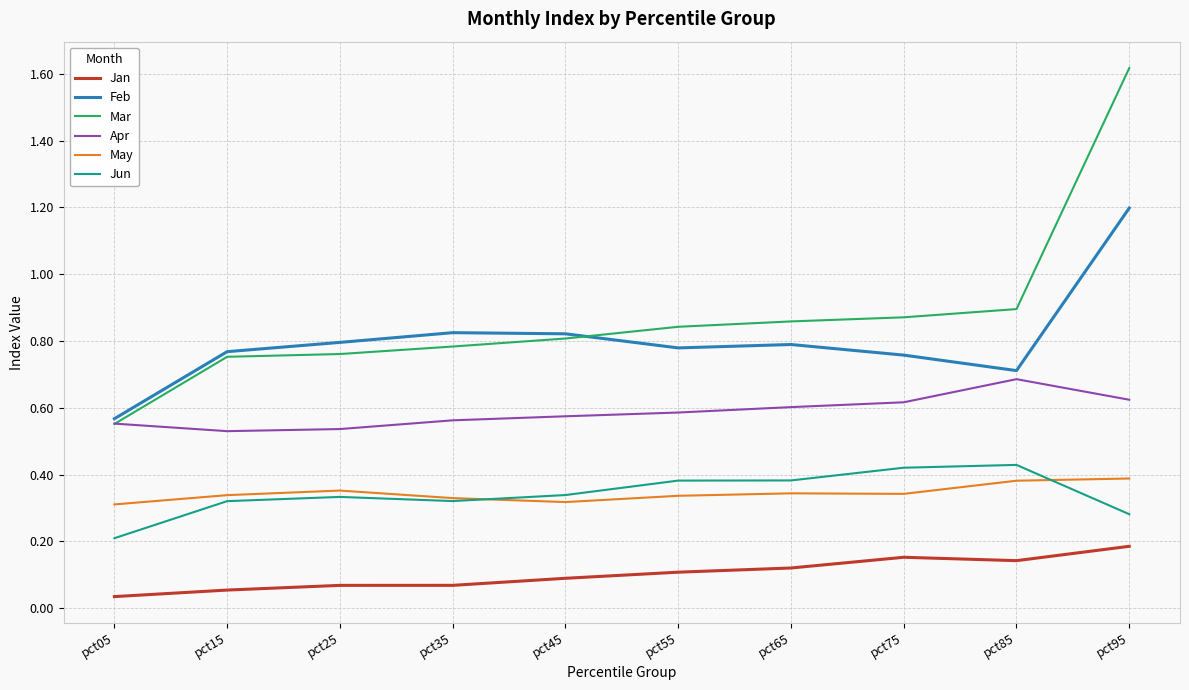

True or false: Mar has a value of 0.8 at pct25.

True